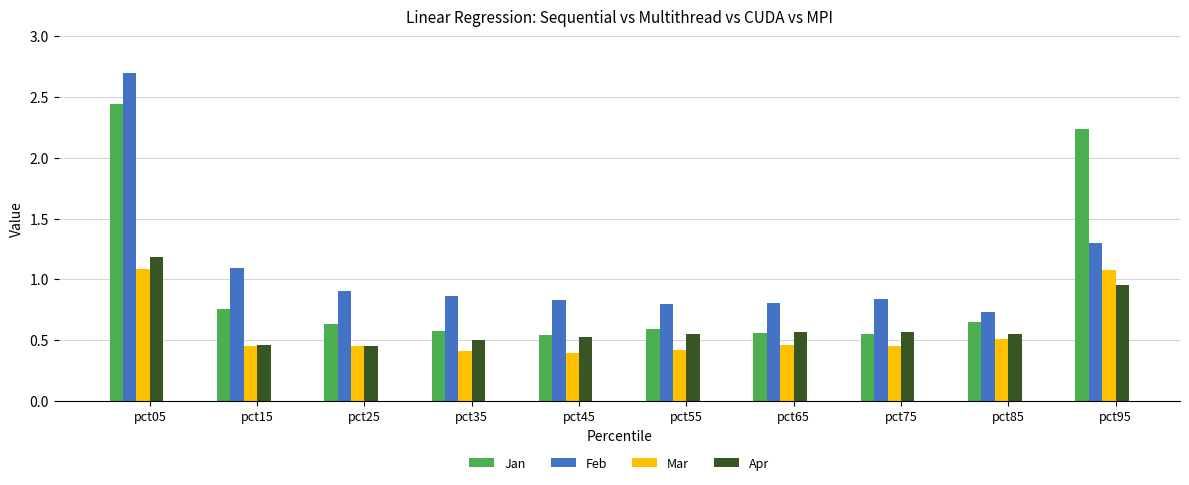

What is the smallest value displayed?

0.4